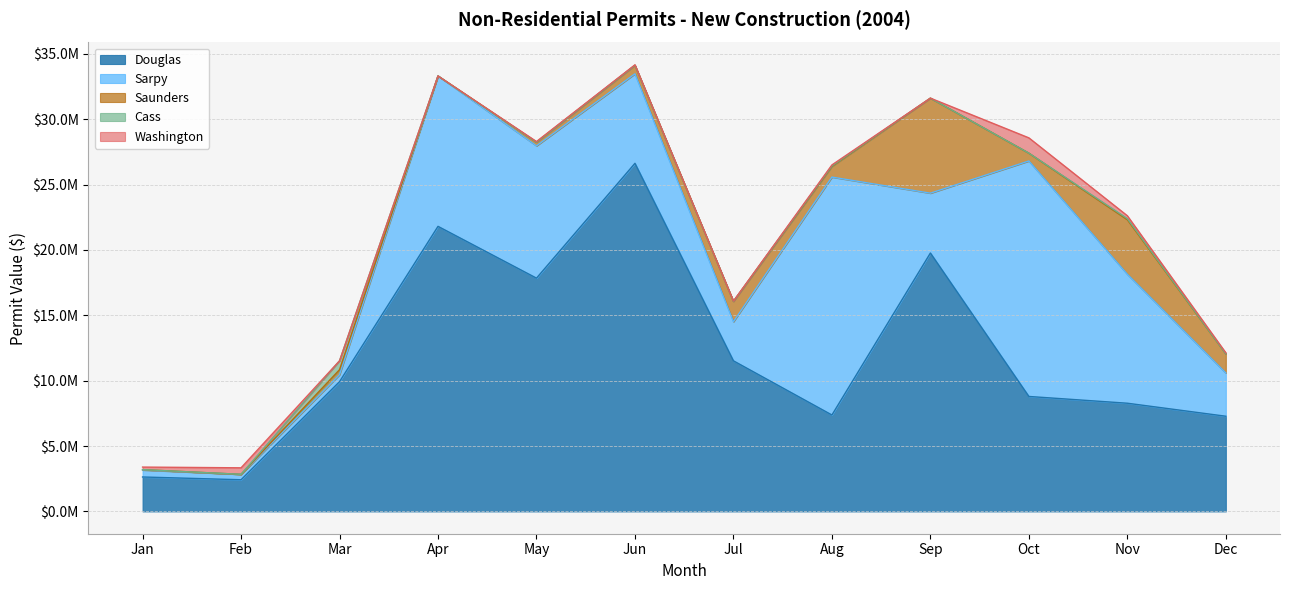

List the series in order of their peak value, highest first.

Douglas, Sarpy, Saunders, Washington, Cass